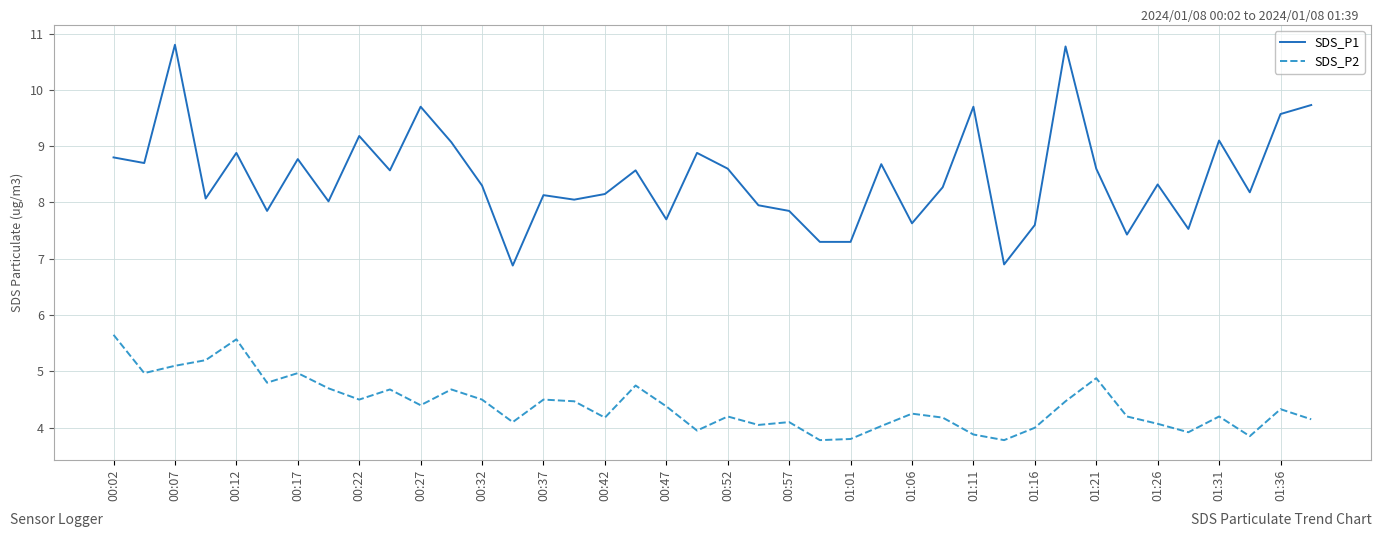

True or false: SDS_P2 and SDS_P1 intersect in this chart.

False